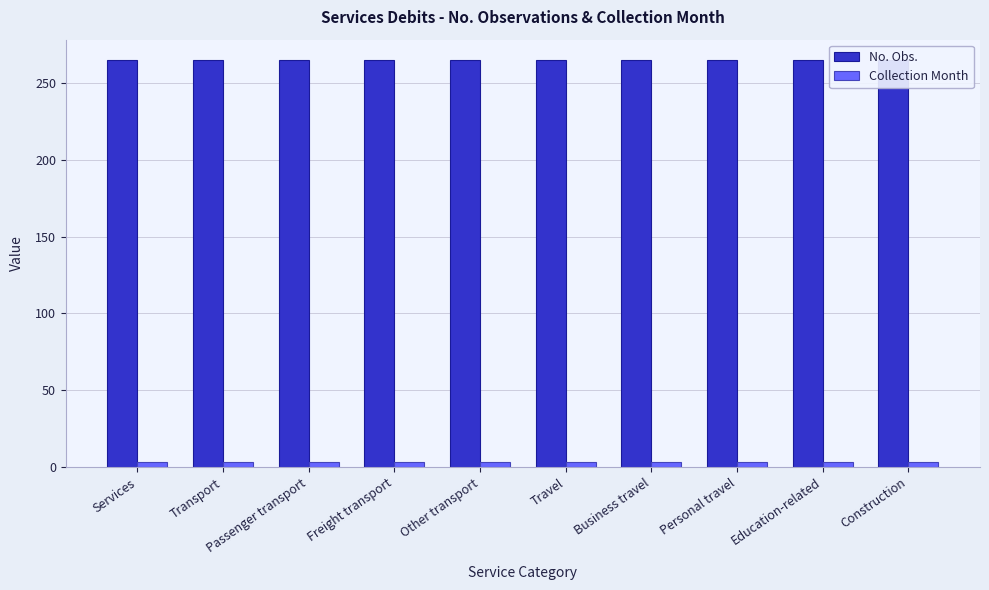

Rank the categories by Collection Month value from lowest to highest.

Services, Transport, Passenger transport, Freight transport, Other transport, Travel, Business travel, Personal travel, Education-related, Construction